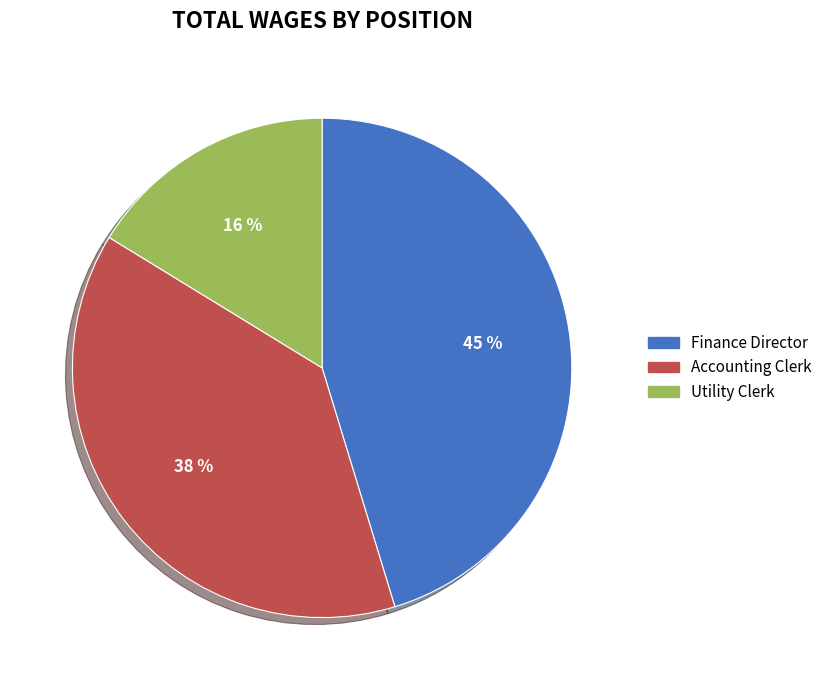

What percentage is the Utility Clerk slice, to the nearest percent?

16%